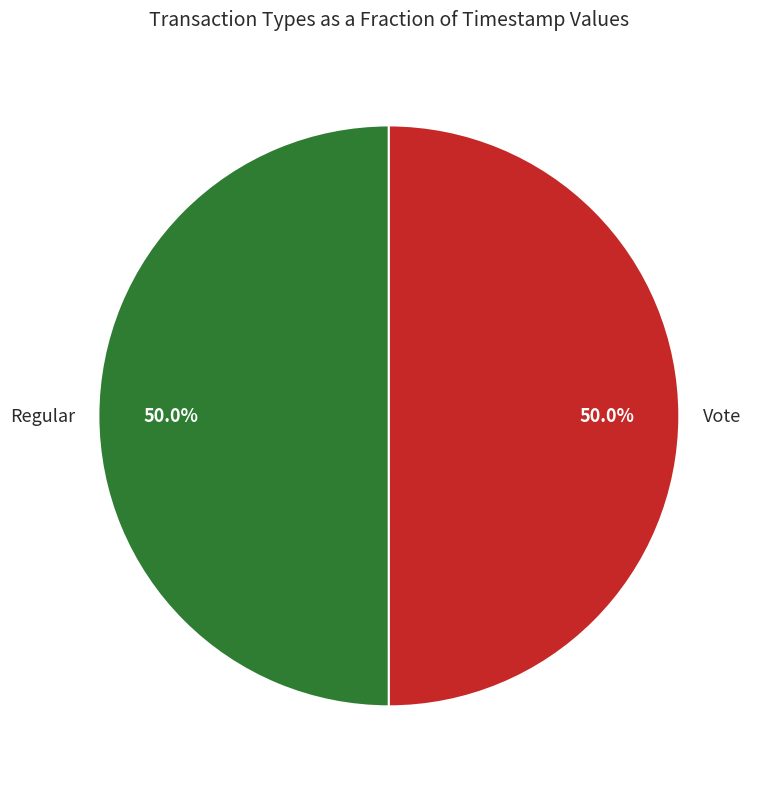

To the nearest percent, what is the average slice percentage?

50%